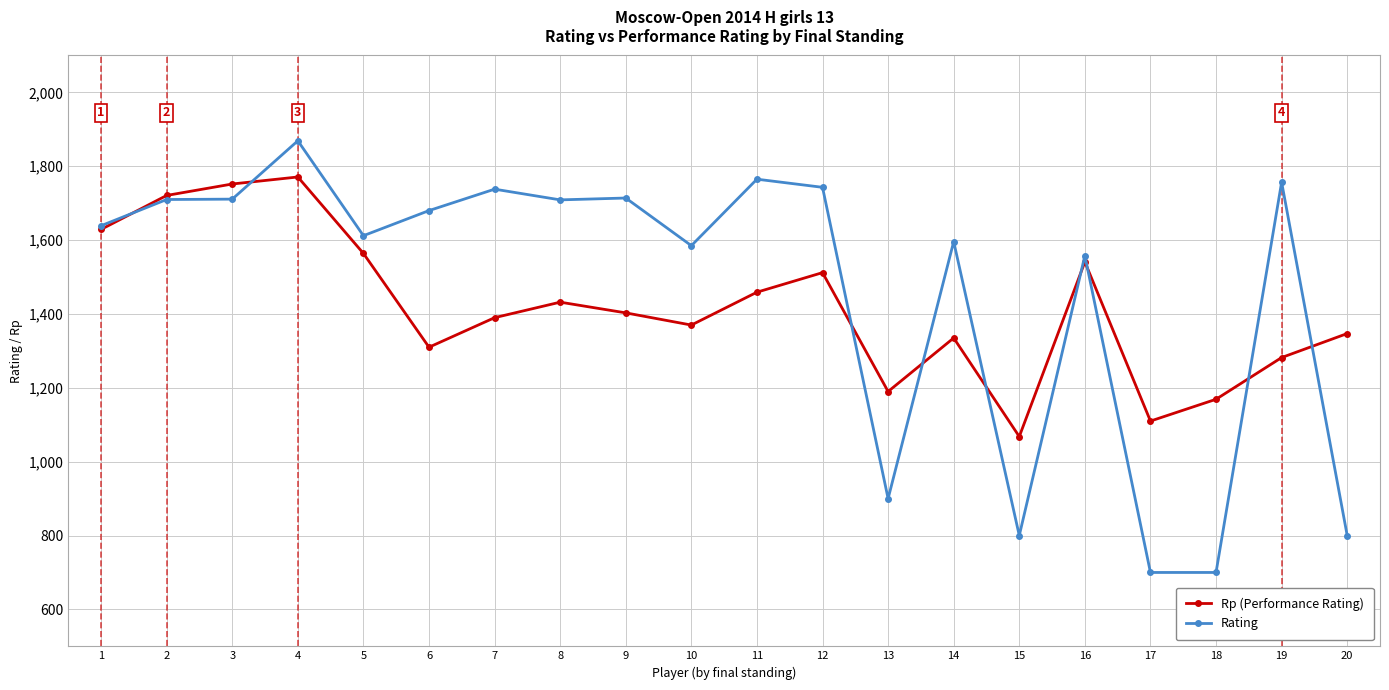

What is the lowest value of the Rp (Performance Rating) series?

1068